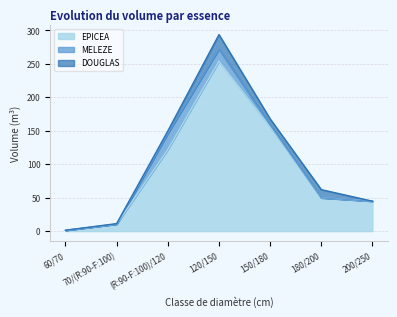

What is the difference between the highest and lowest values at 70/(R:90-F:100)?

10.5